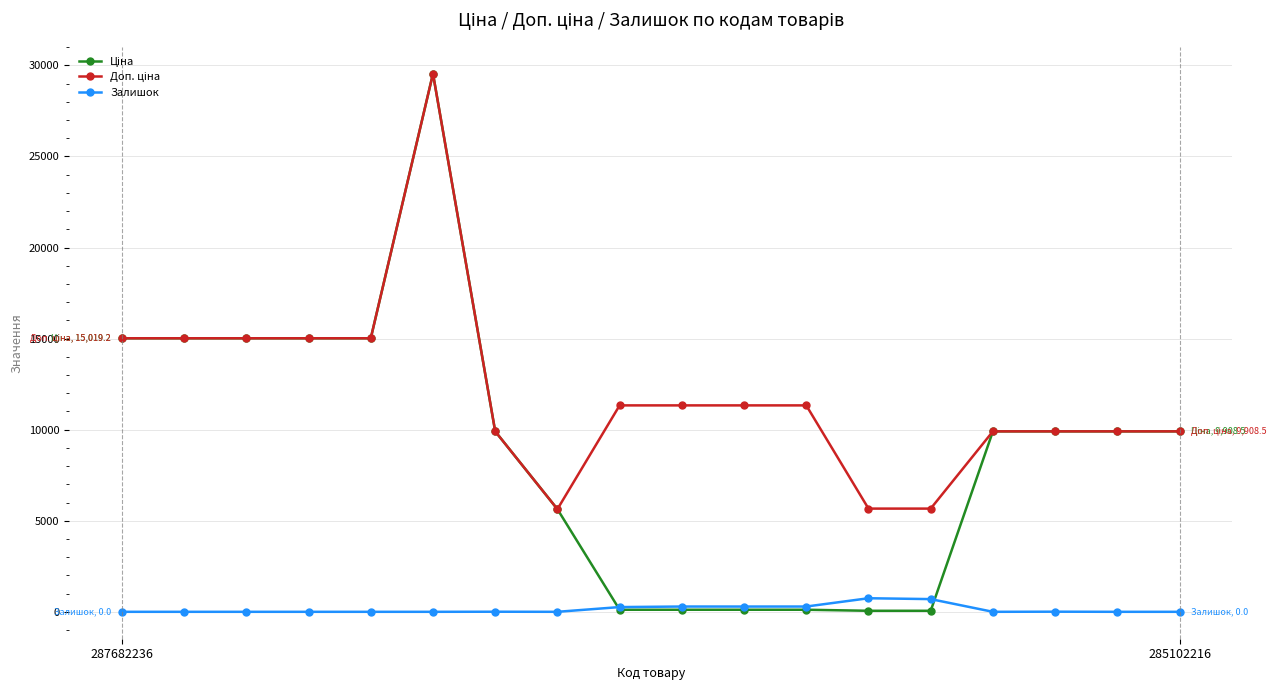

Does the chart have visible grid lines?

Yes